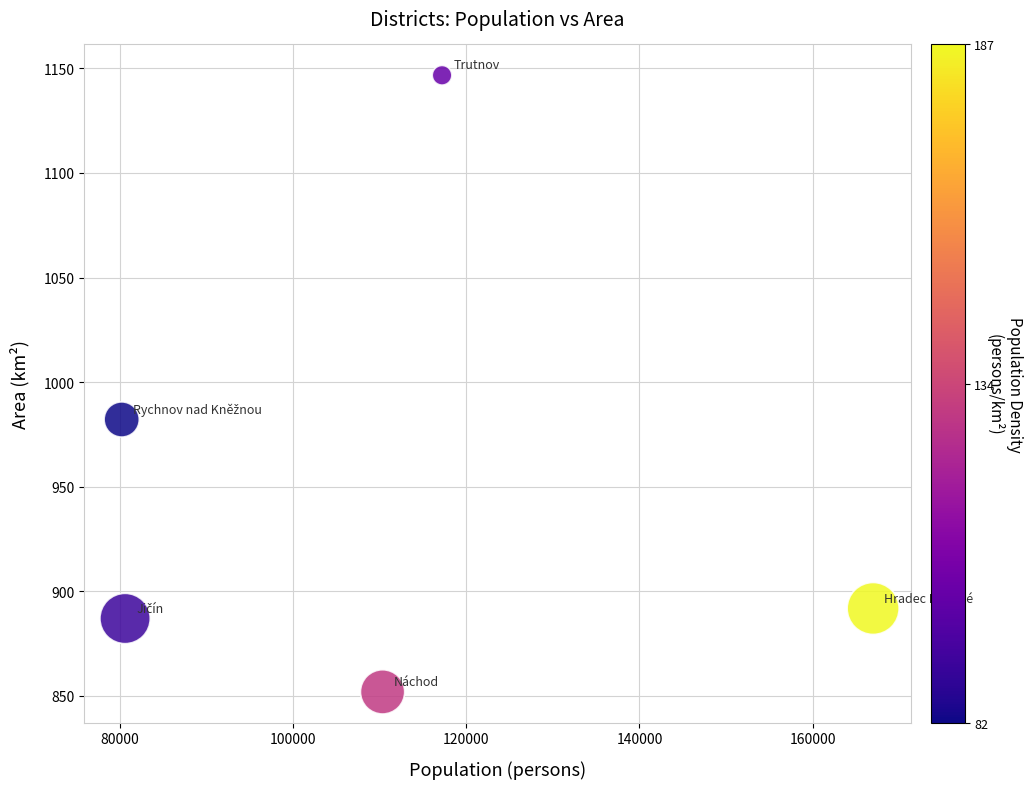

What is the range of X values (max minus min)?

86803.0